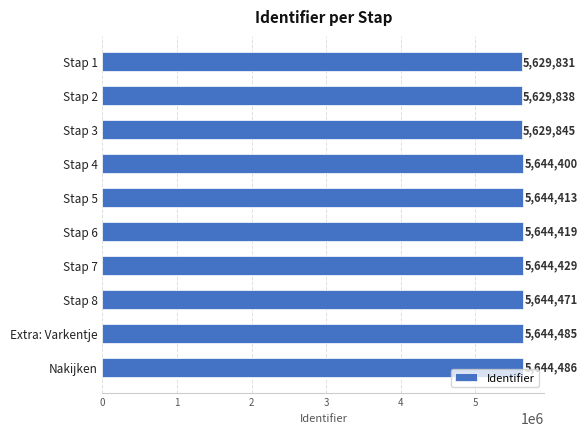

How many bars are there in total?

10